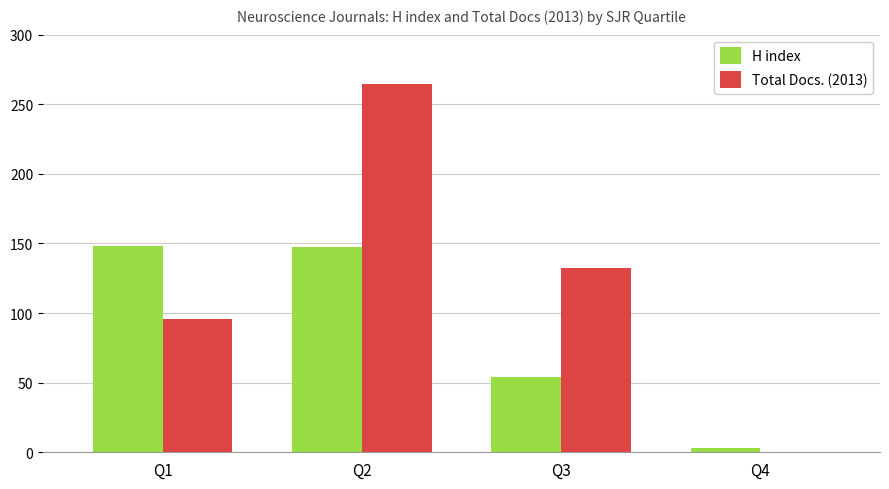

What value does the H index series have at Q4?

3.0